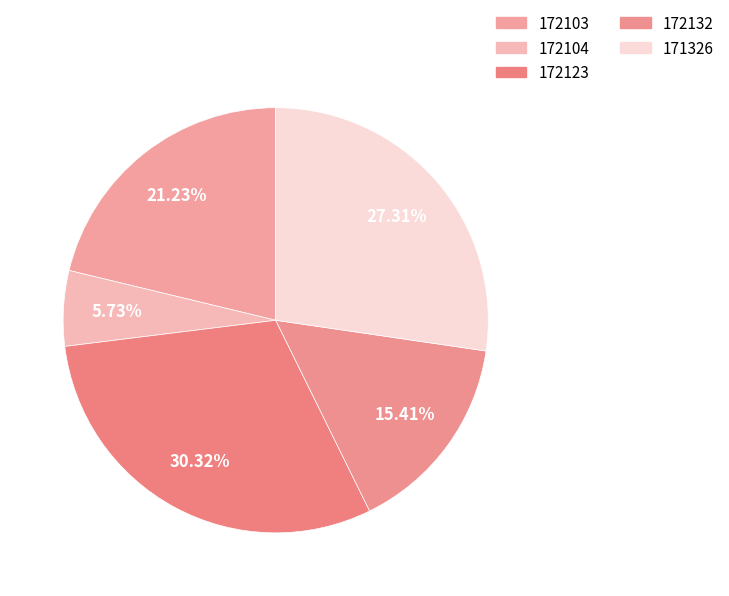

Is 171326 the majority of the pie?

No